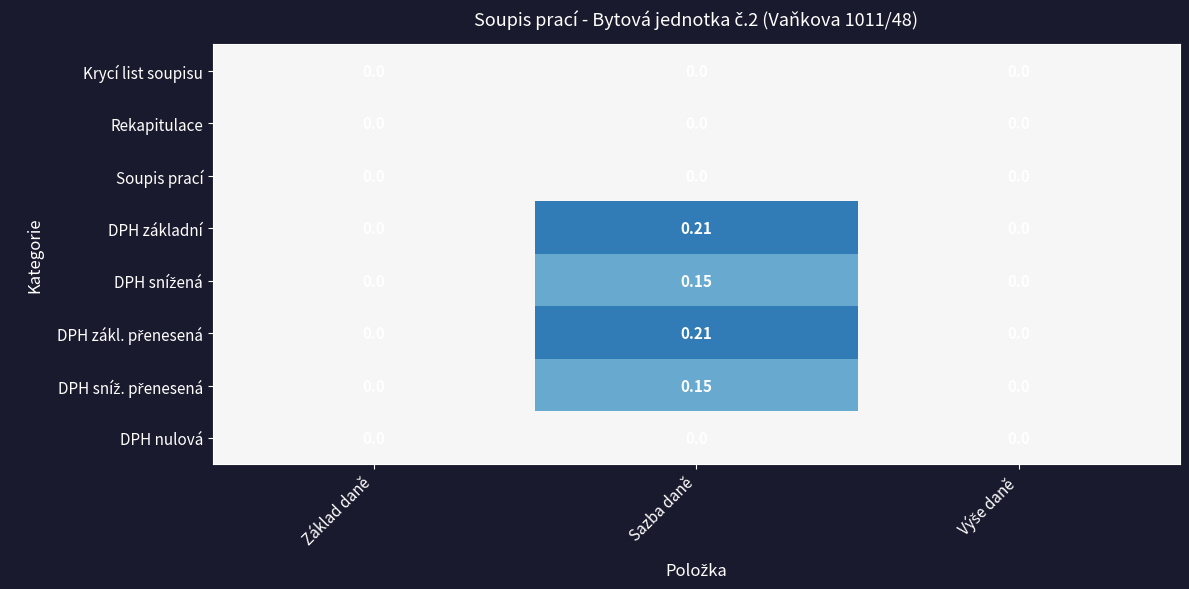

At which category does the chart reach its peak across all series?

Sazba daně